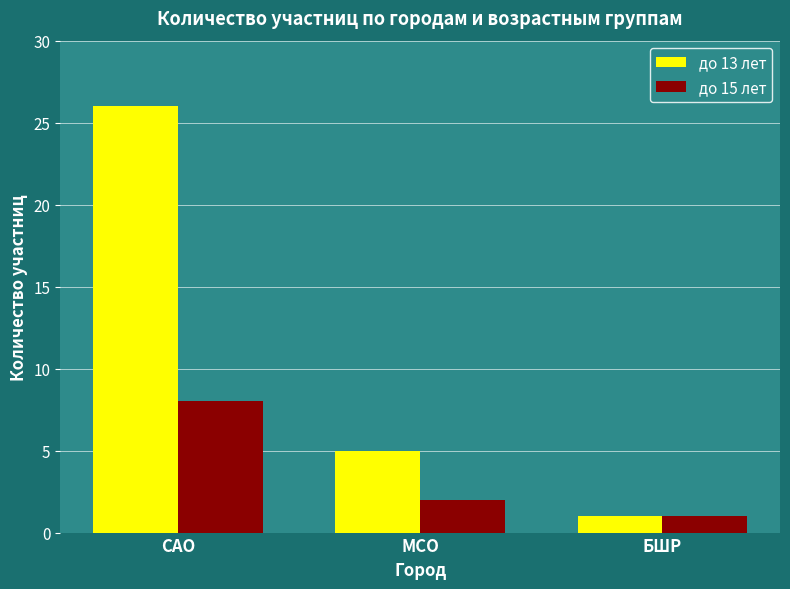

Reading right to left, list all the values displayed in this chart.

до 13 лет: 1	5	26
до 15 лет: 1	2	8